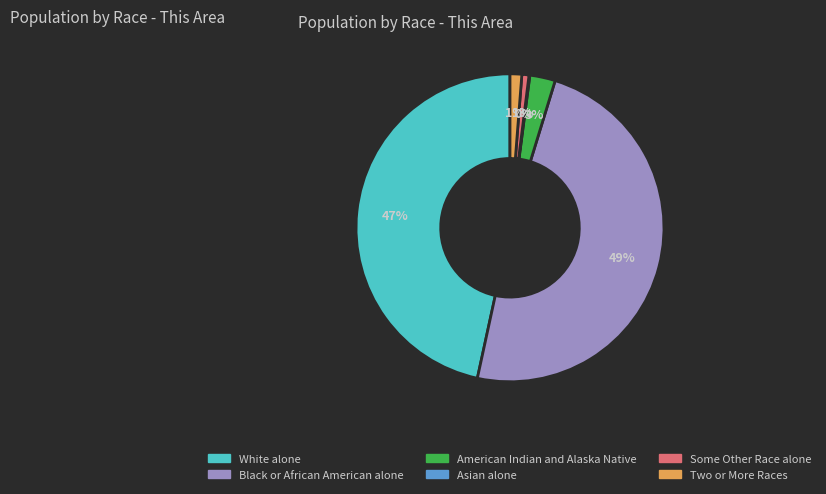

Does any single category account for the majority?

No